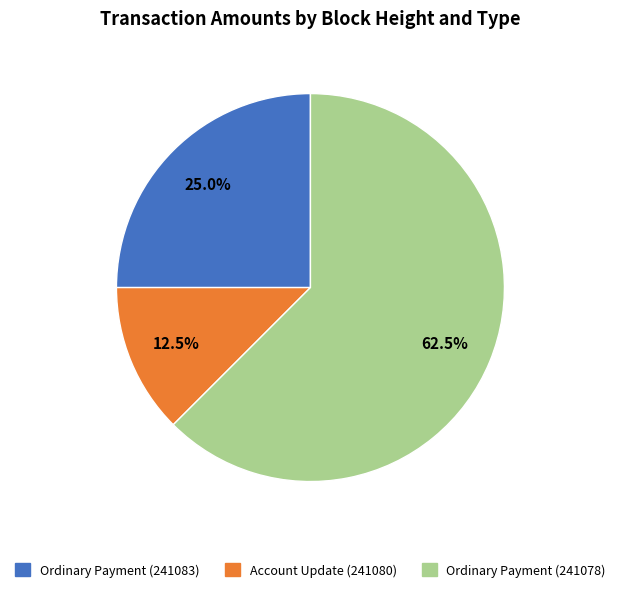

What percentage is the Ordinary Payment (241083) slice, to the nearest percent?

25%